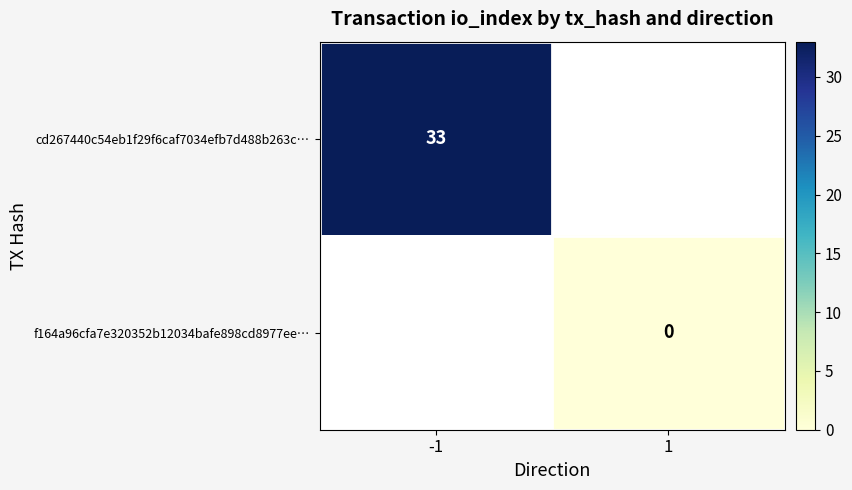

Which category has the highest value across all series?

-1